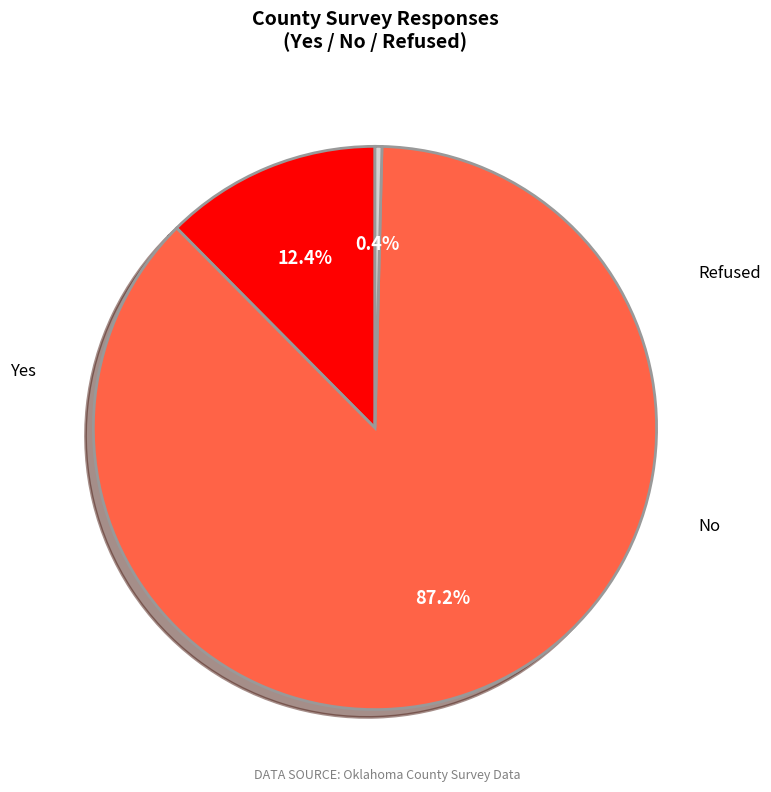

Is there a majority slice in this chart?

Yes